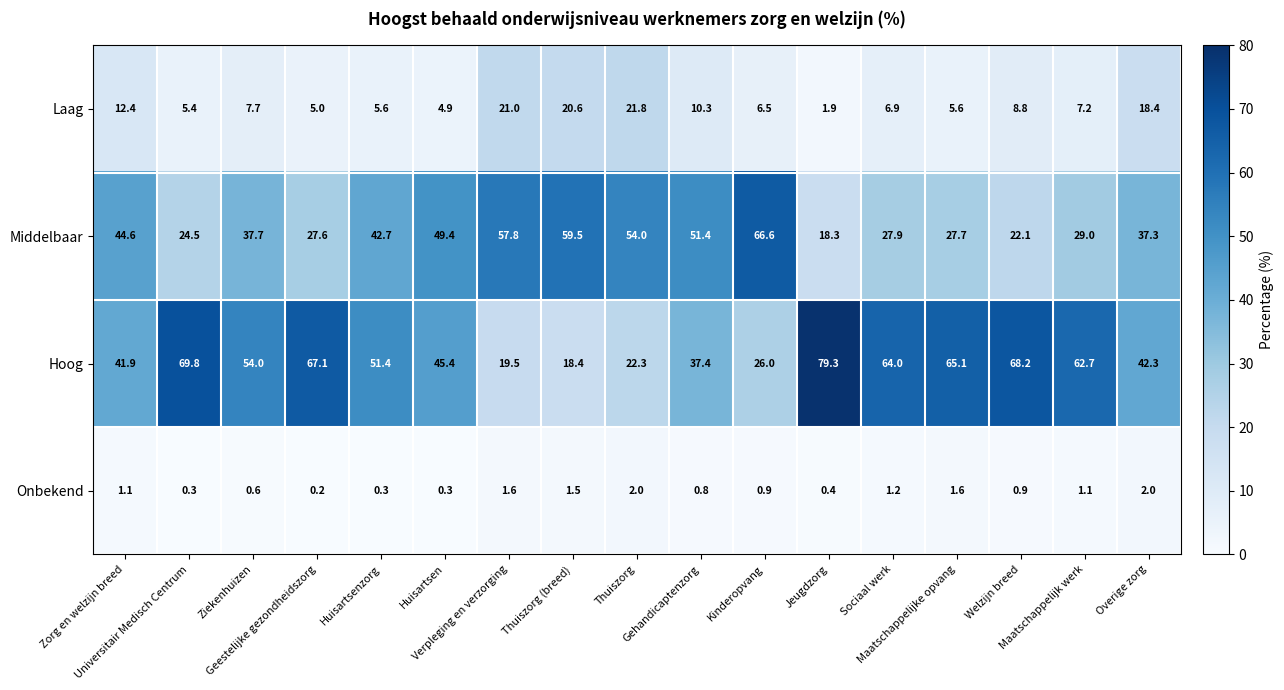

Which series has the widest spread of values?

Hoog